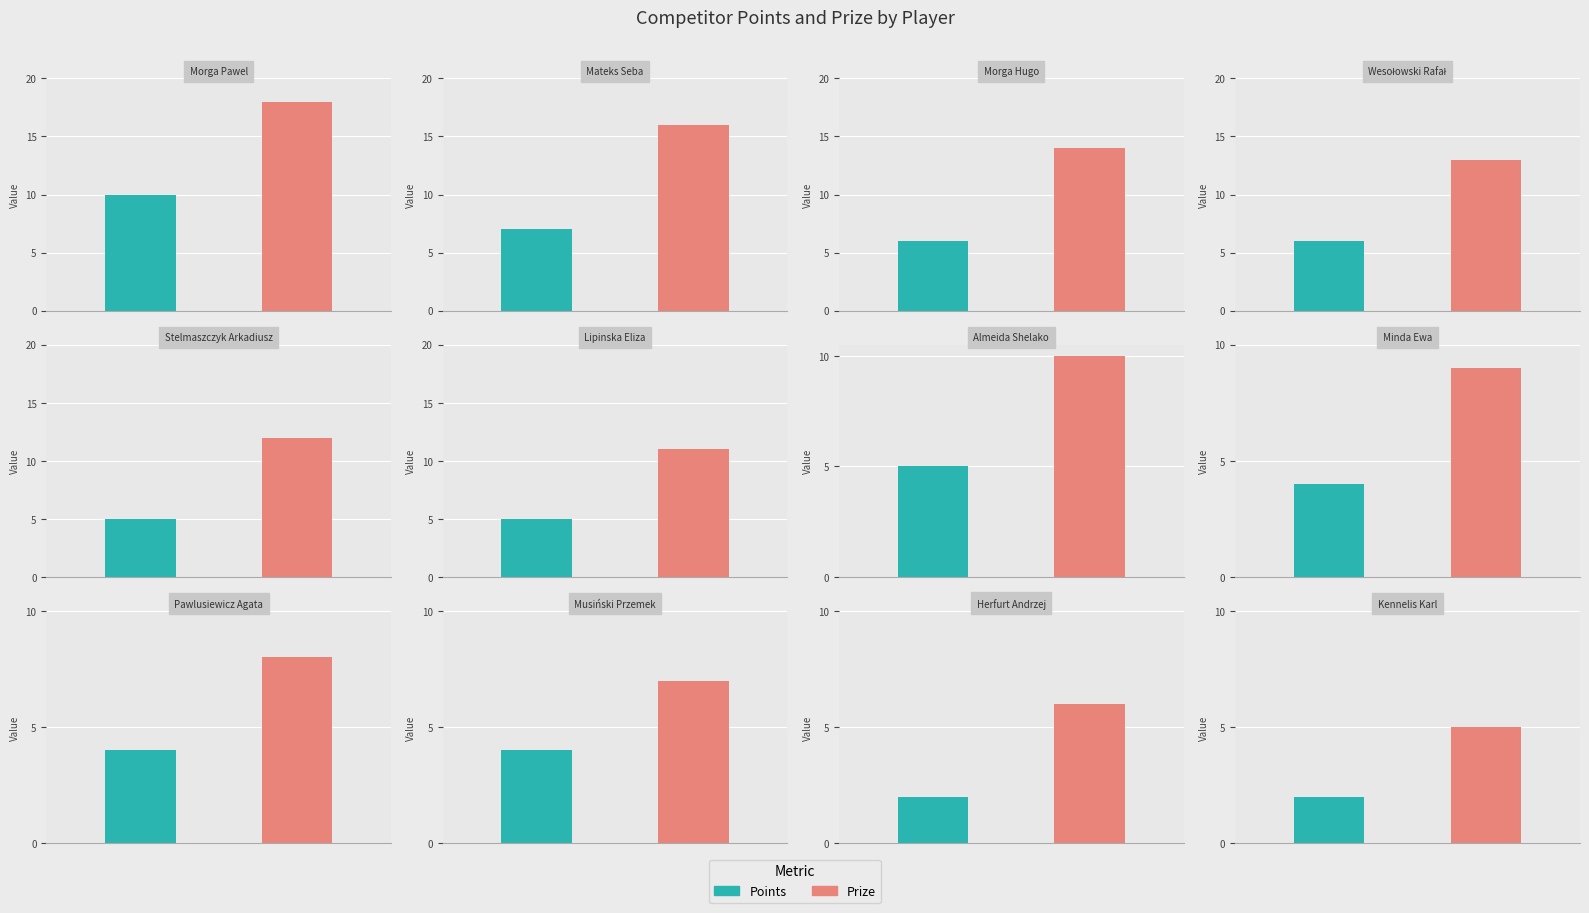

How many bars are there in each group?

2